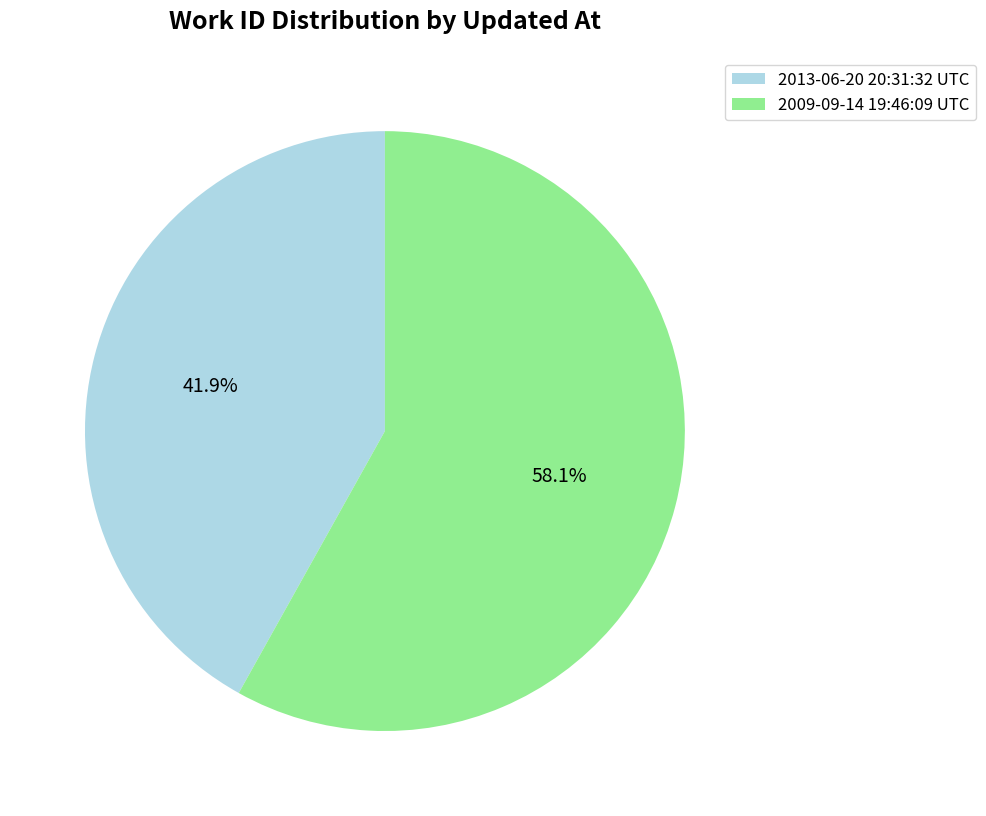

Which slice is the largest?

2009-09-14 19:46:09 UTC